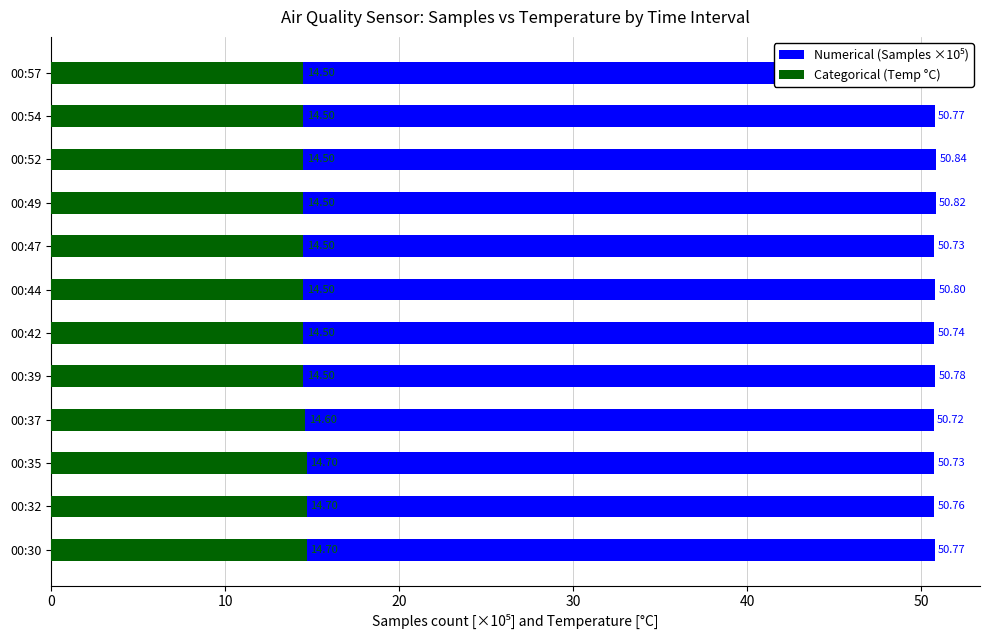

The value of Categorical (Temp °C) at 00:54 is 14.5. True or false?

True